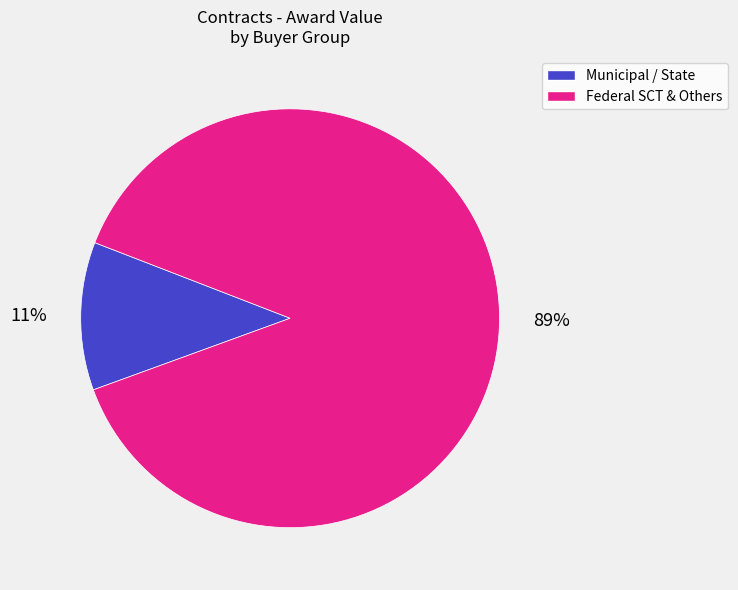

To the nearest percent, what is the average slice percentage?

50%